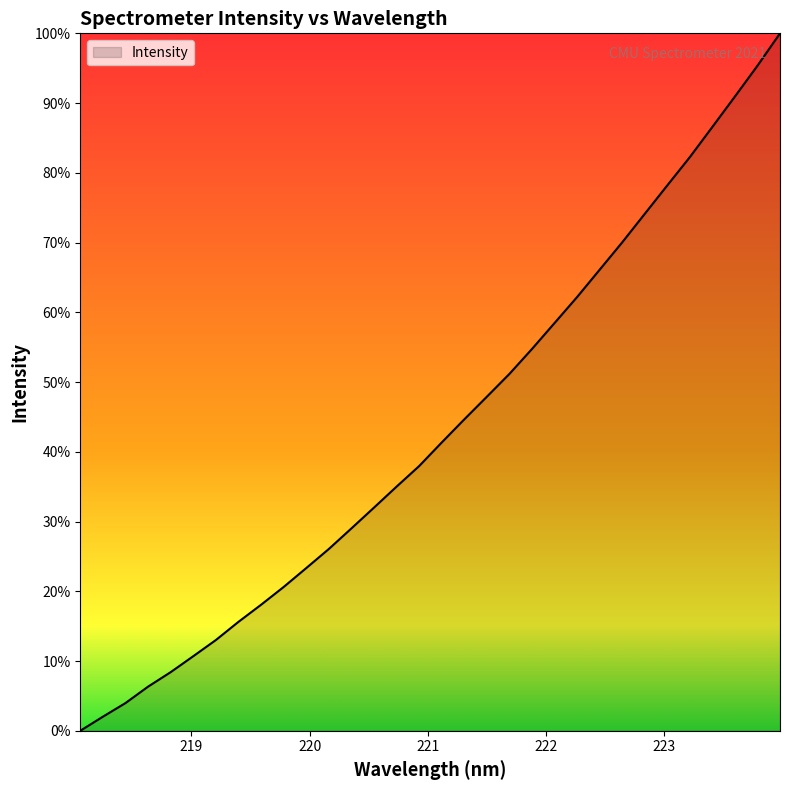

Is this an area chart (filled region under the line)?

Yes